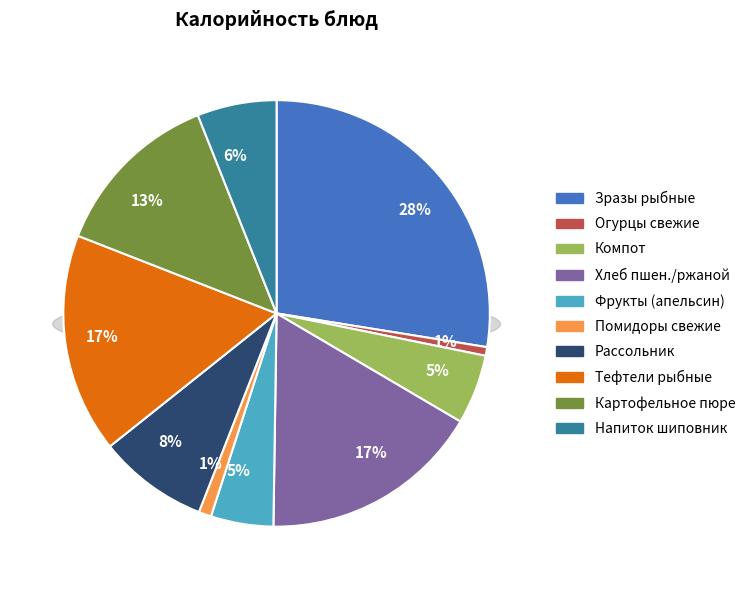

To the nearest percent, what is the average slice percentage?

10%